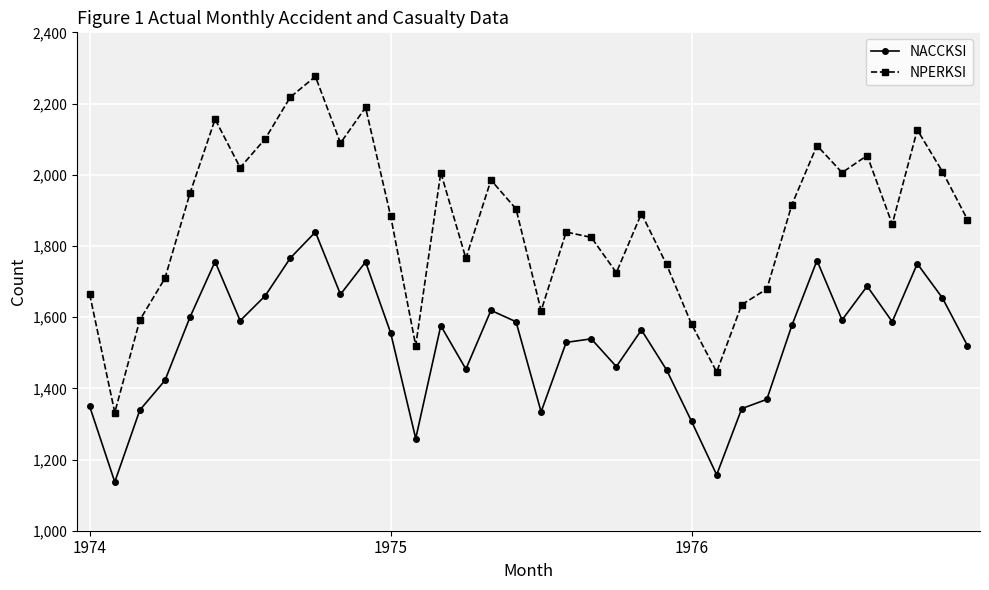

What is the maximum value shown in the chart?

2276